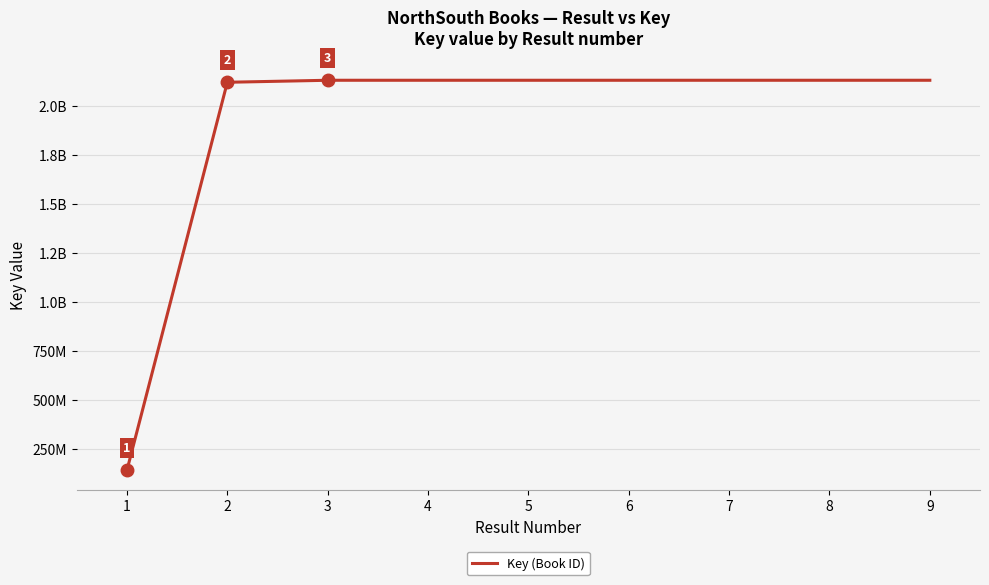

Does the chart have visible grid lines?

Yes